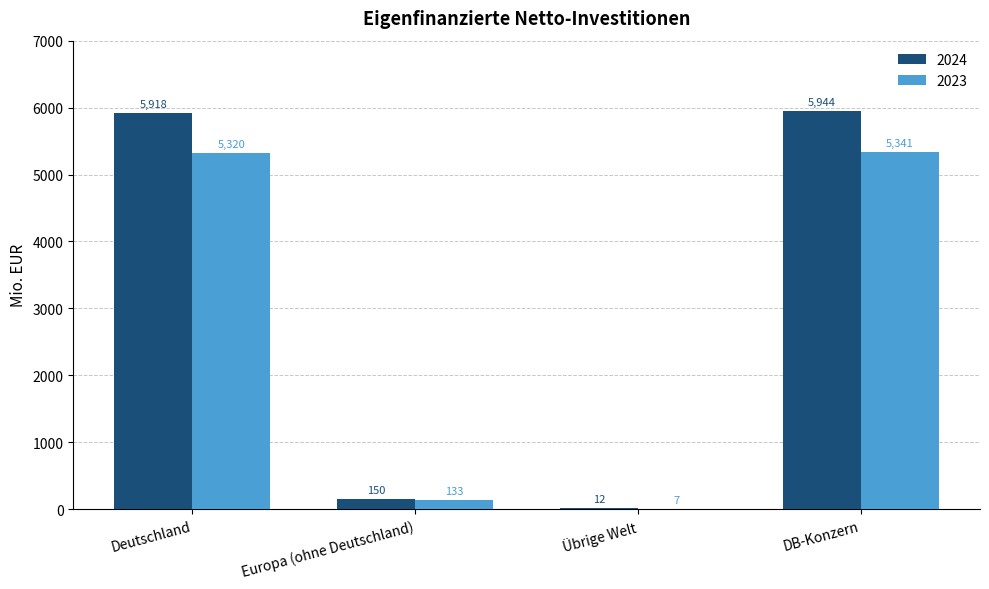

Which series changed the most between Deutschland and Europa (ohne Deutschland)?

2024